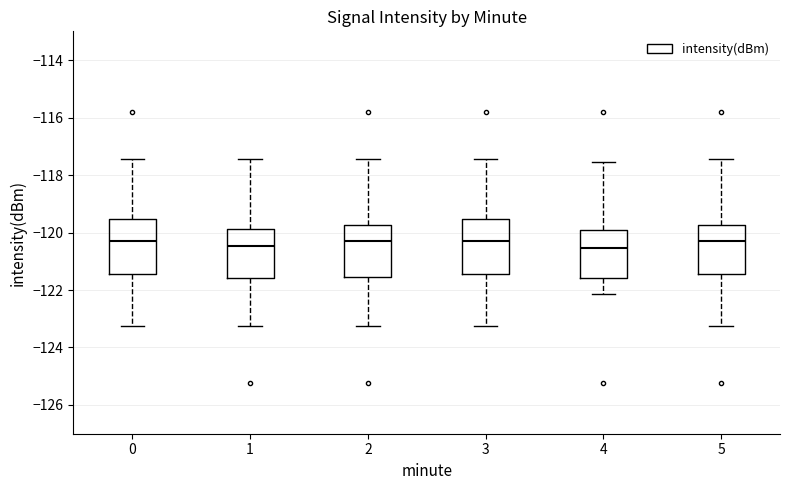

Reading left to right, read every box against the y-axis: the position of its median line, the range the box covers, and the ends of its whiskers. The values are not printed on the chart, so give them approximately, as read against the axis.

0: median -120.2, box -121.4 to -119.6, whiskers -123.2 to -117.4
1: median -120.4, box -121.6 to -119.8, whiskers -123.2 to -117.4
2: median -120.2, box -121.6 to -119.8, whiskers -123.2 to -117.4
3: median -120.2, box -121.4 to -119.6, whiskers -123.2 to -117.4
4: median -120.6, box -121.6 to -120.0, whiskers -122.2 to -117.6
5: median -120.2, box -121.4 to -119.8, whiskers -123.2 to -117.4